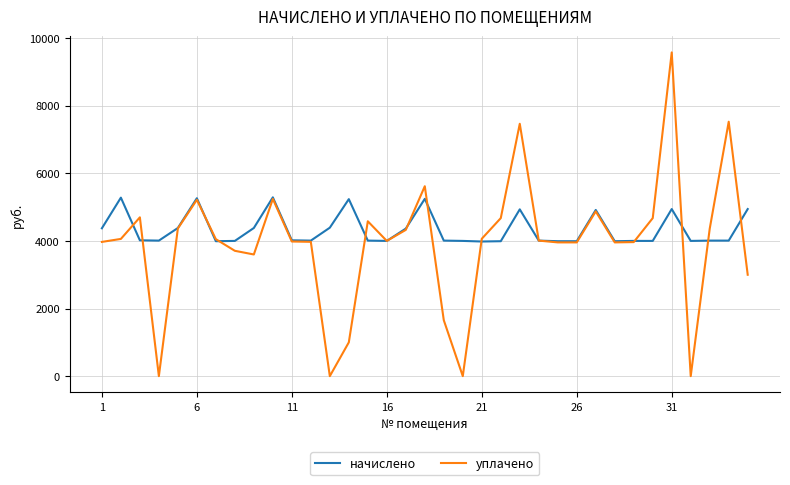

Which series has the widest spread of values?

уплачено